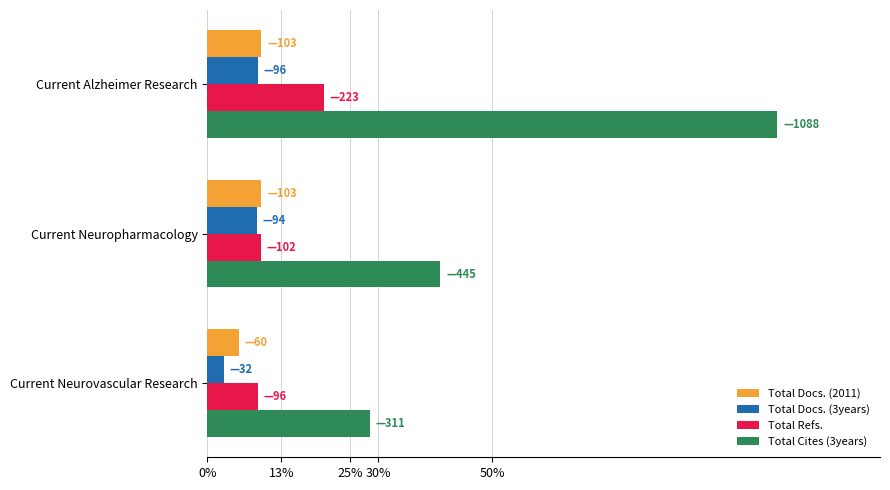

Reading left to right, what are all the values shown in this chart?

Total Docs. (2011): 103	103	60
Total Docs. (3years): 96	94	32
Total Refs.: 223	102	96
Total Cites (3years): 1088	445	311